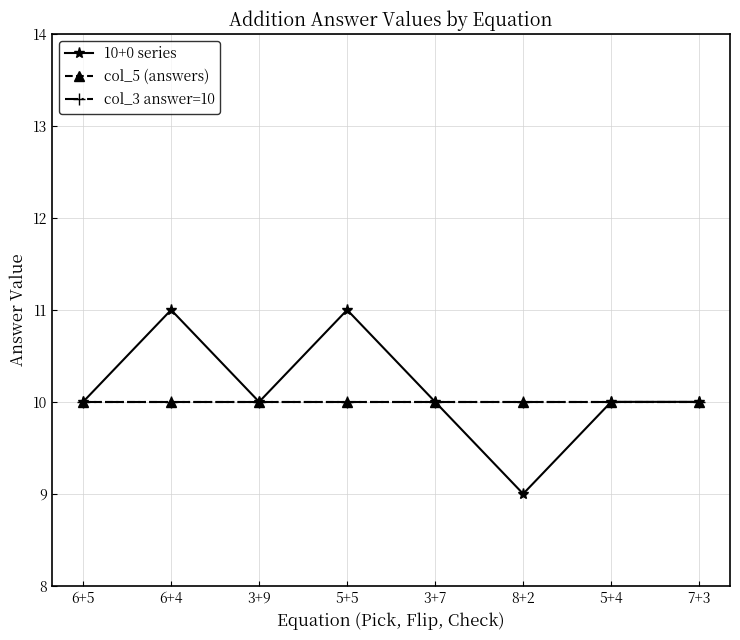

True or false: 10+0 series and col_3 answer=10 intersect in this chart.

False